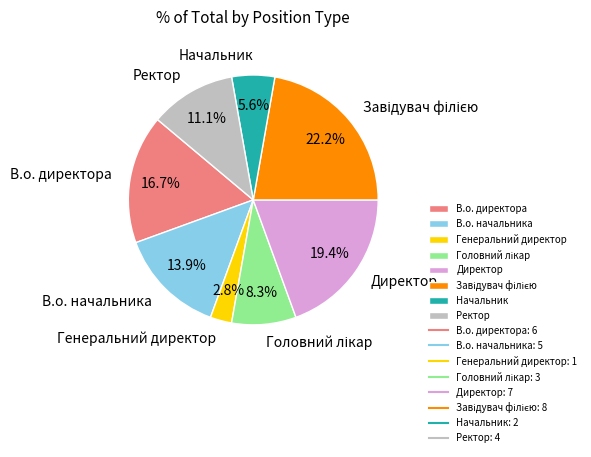

True or false: Генеральний директор accounts for 3% of the total.

True